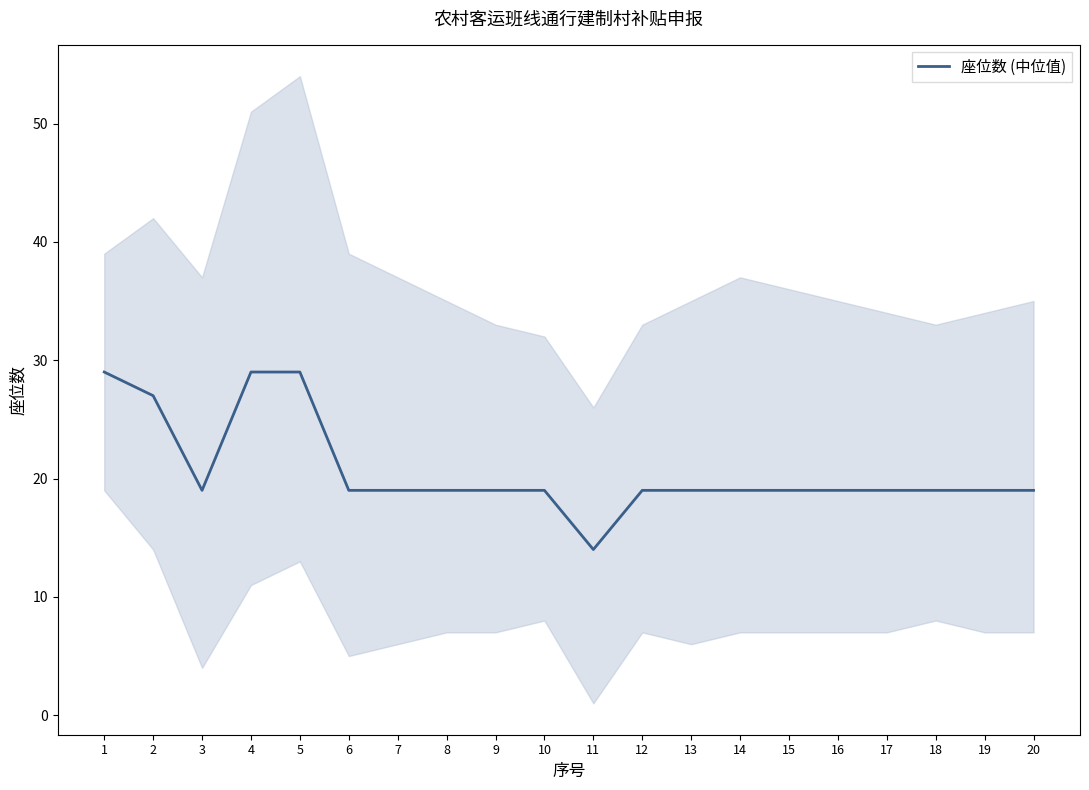

At which label does the data first exceed 19?

1